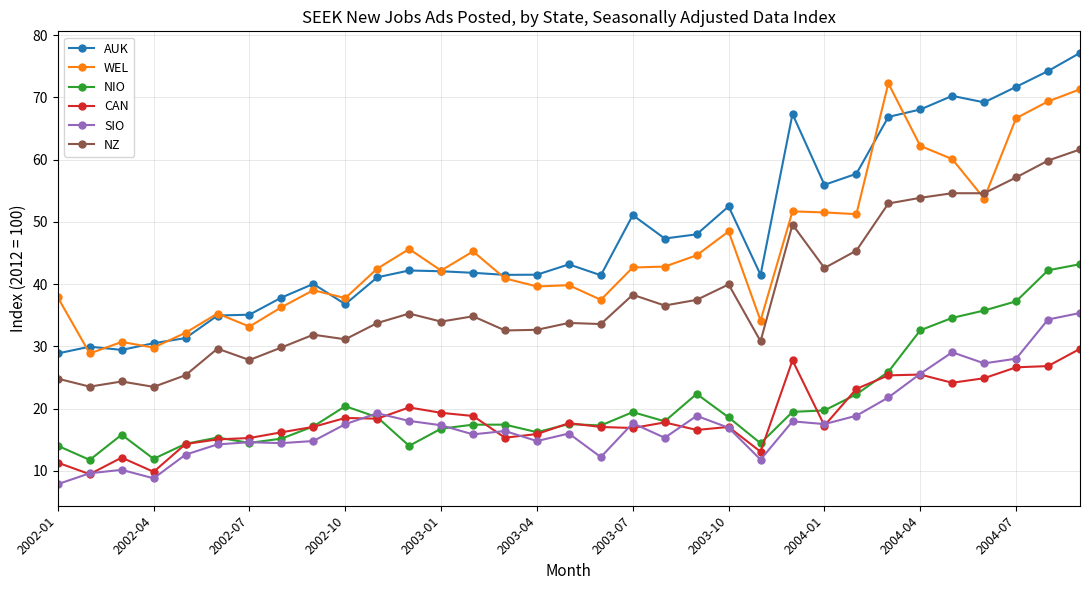

How many categories are shown in the chart?

33